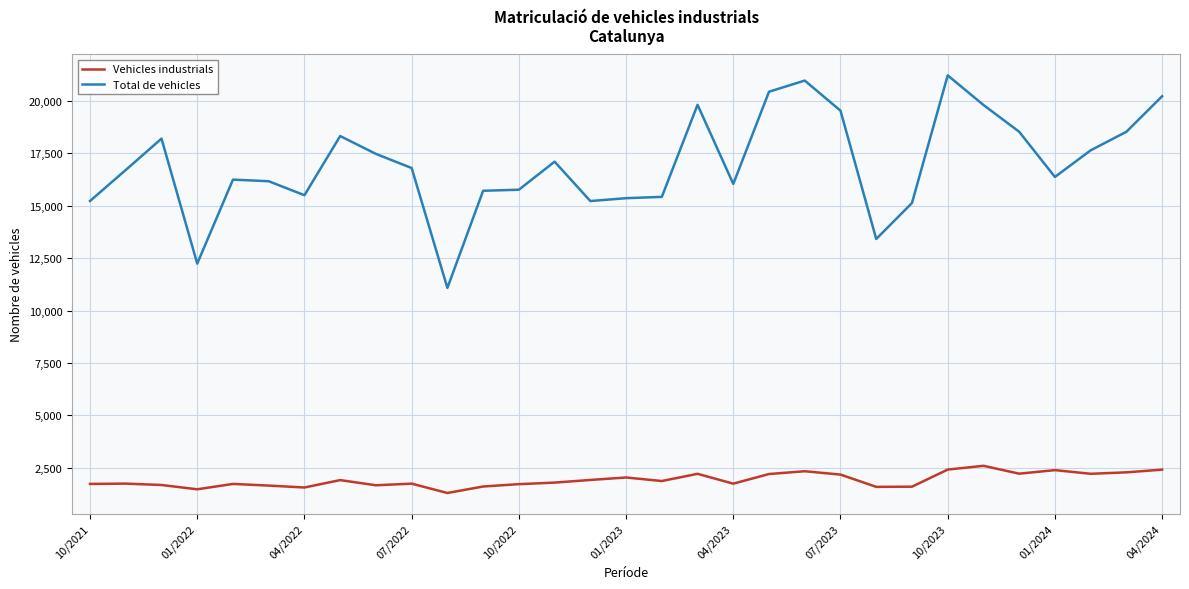

What is the sum of all Total de vehicles values?

526052